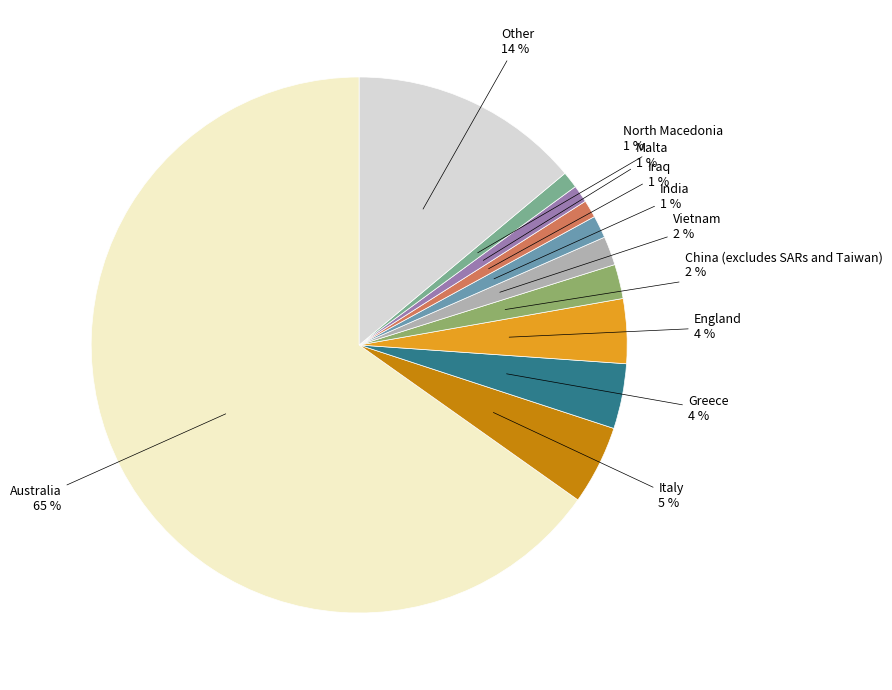

To the nearest percent, what is the average slice percentage?

9%